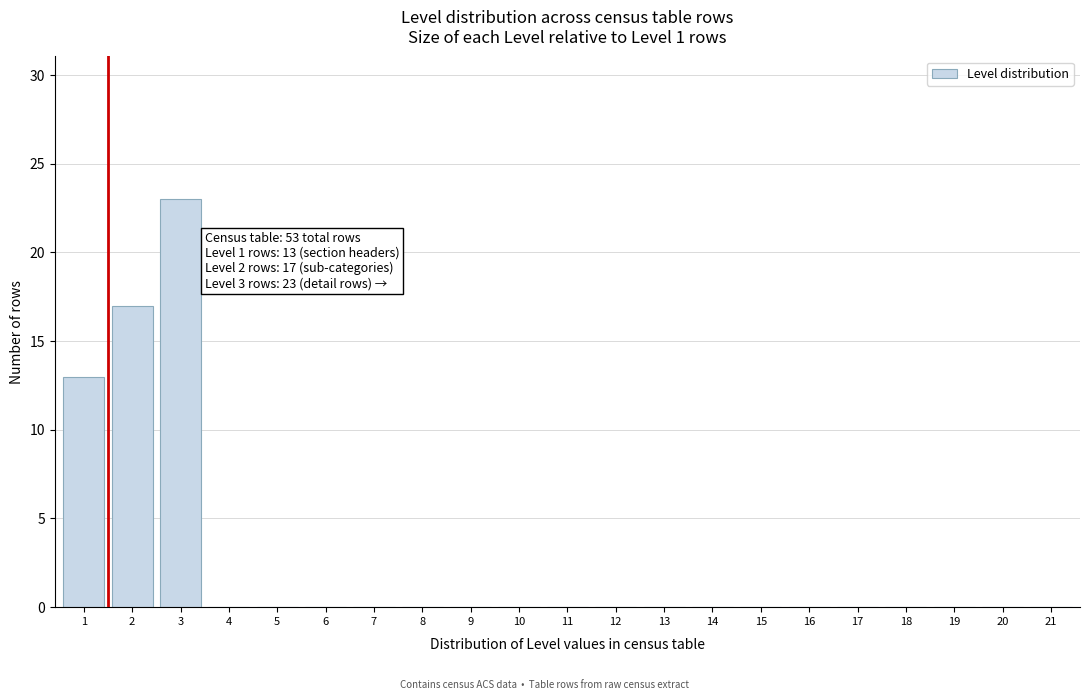

Reading right to left, transcribe all the data shown in this chart.

21=0	20=0	19=0	18=0	17=0	16=0	15=0	14=0	13=0	12=0	11=0	10=0	9=0	8=0	7=0	6=0	5=0	4=0	3=23	2=17	1=13